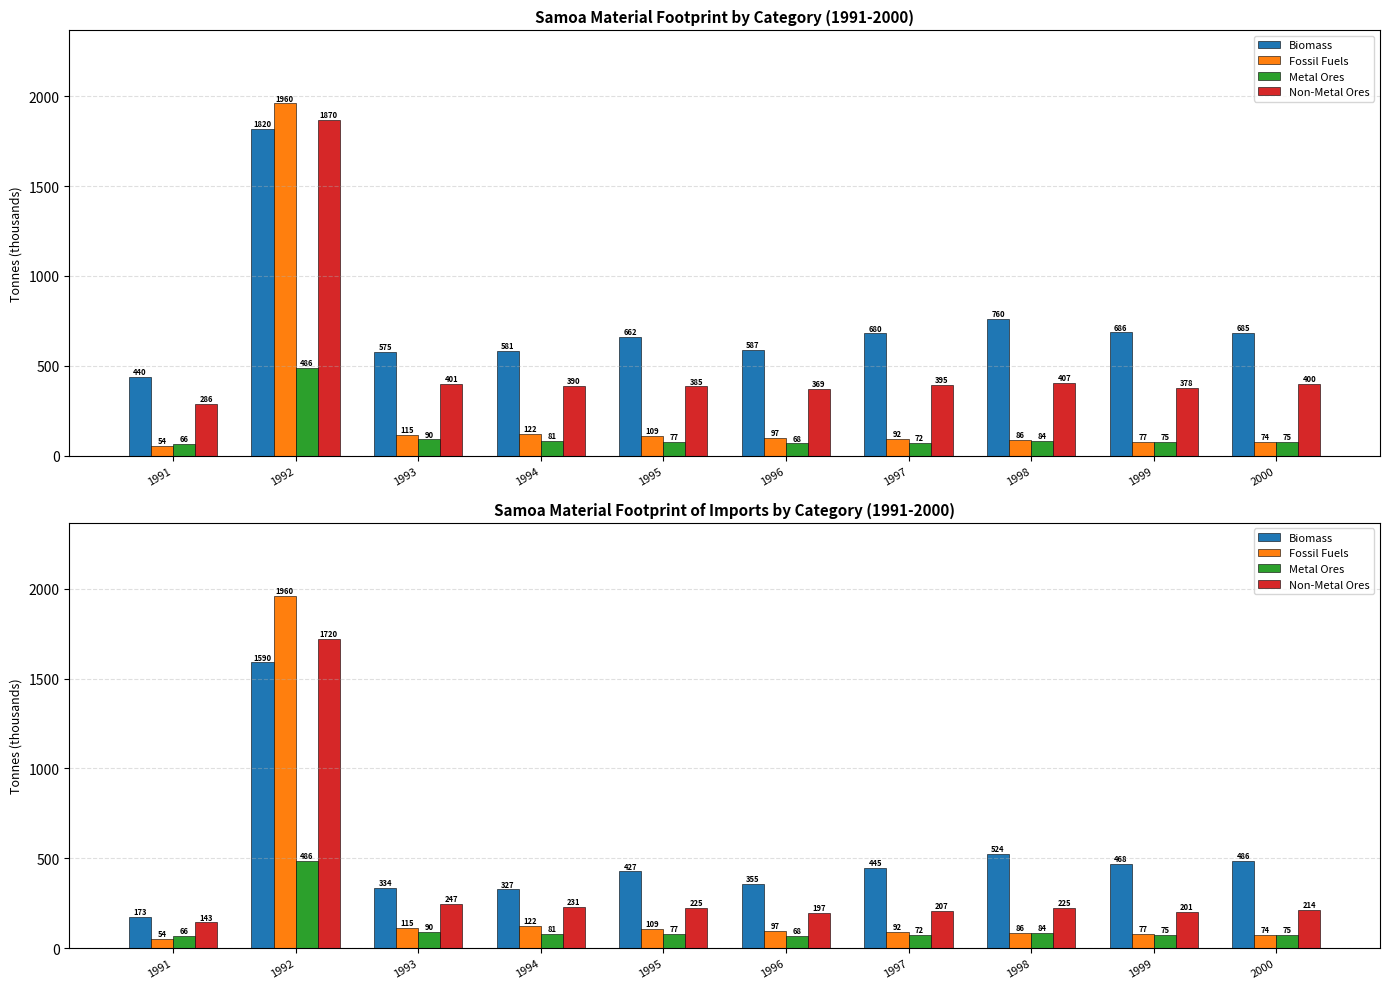

Which series changed the most between 1996 and 1997?

Biomass